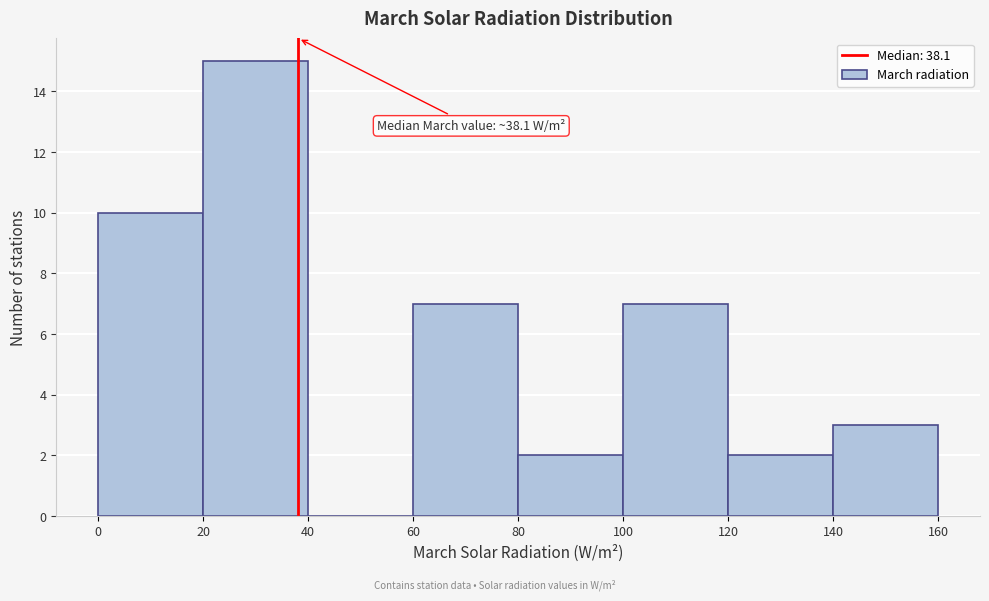

Over which range of the x-axis is the bar tallest?

20 to 40